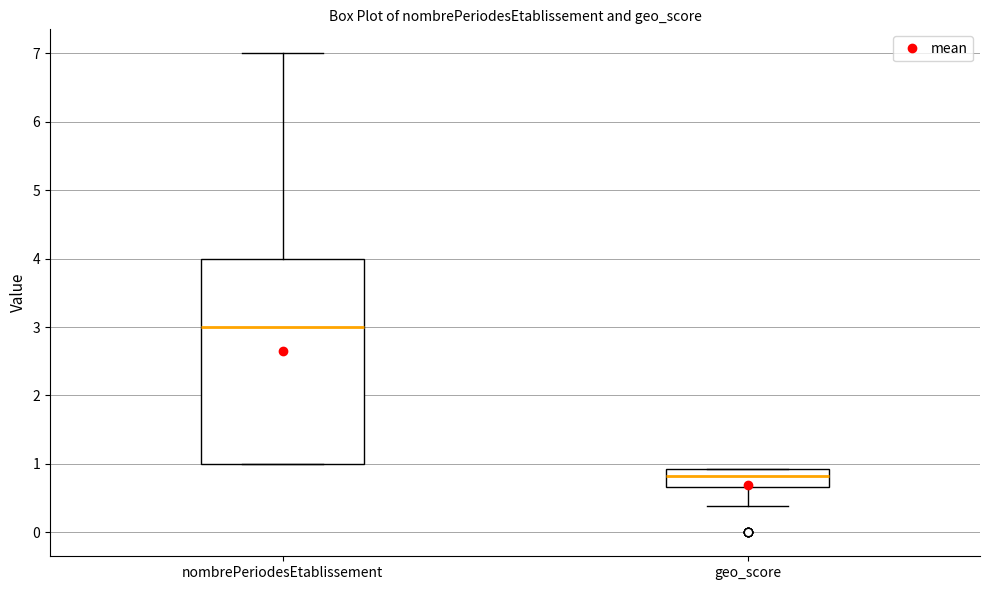

Where is the lower edge of the box for nombrePeriodesEtablissement on the y-axis? The values are not printed on the chart, so give them approximately, as read against the axis.

1.0